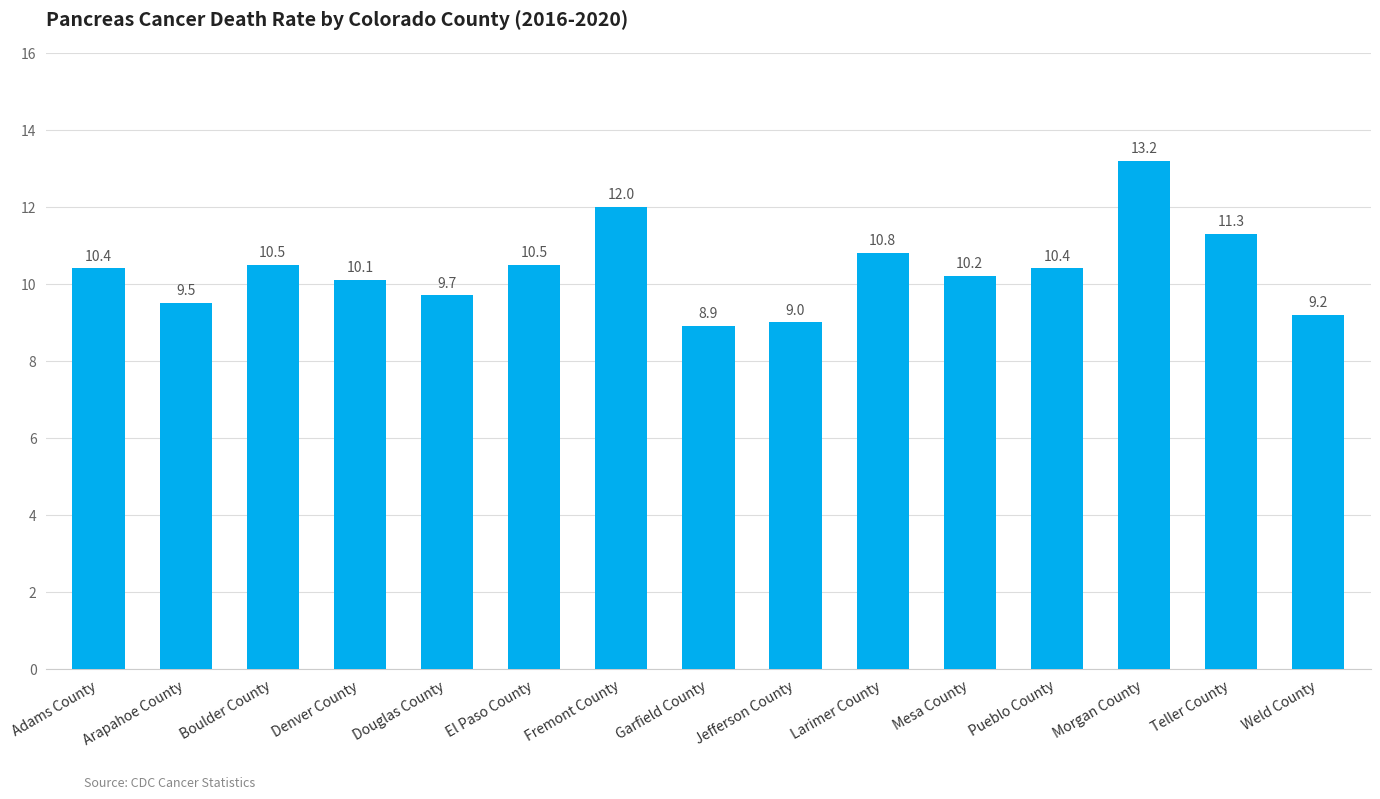

What is the change in value from Garfield County to Teller County?

+2.4